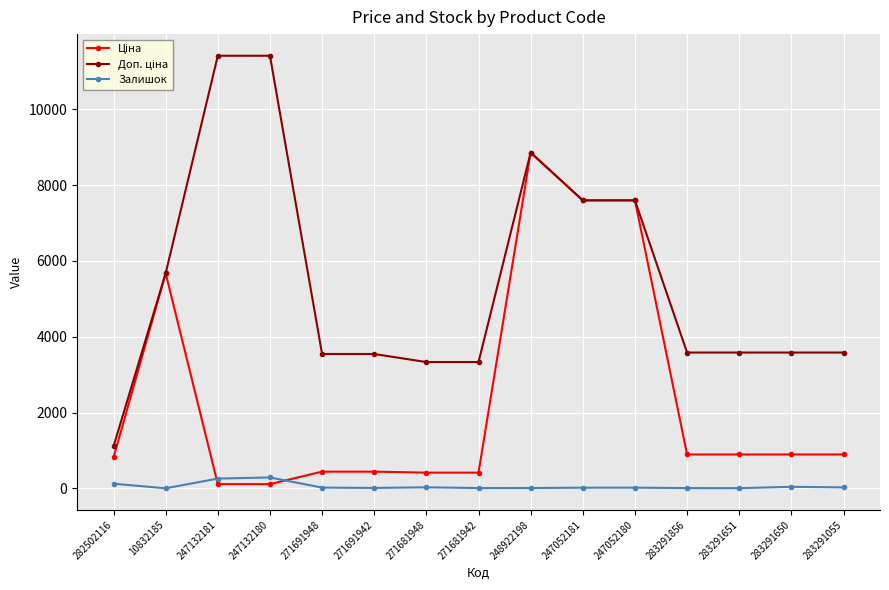

What is the maximum value for Залишок?

290.0